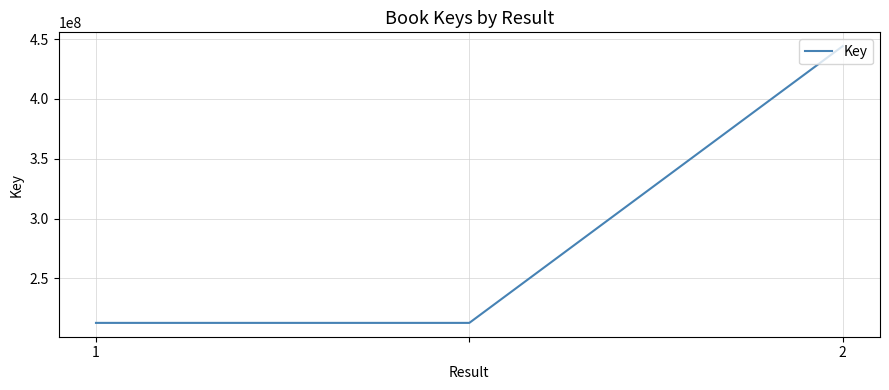

What is the minimum value shown in the chart?

212793238